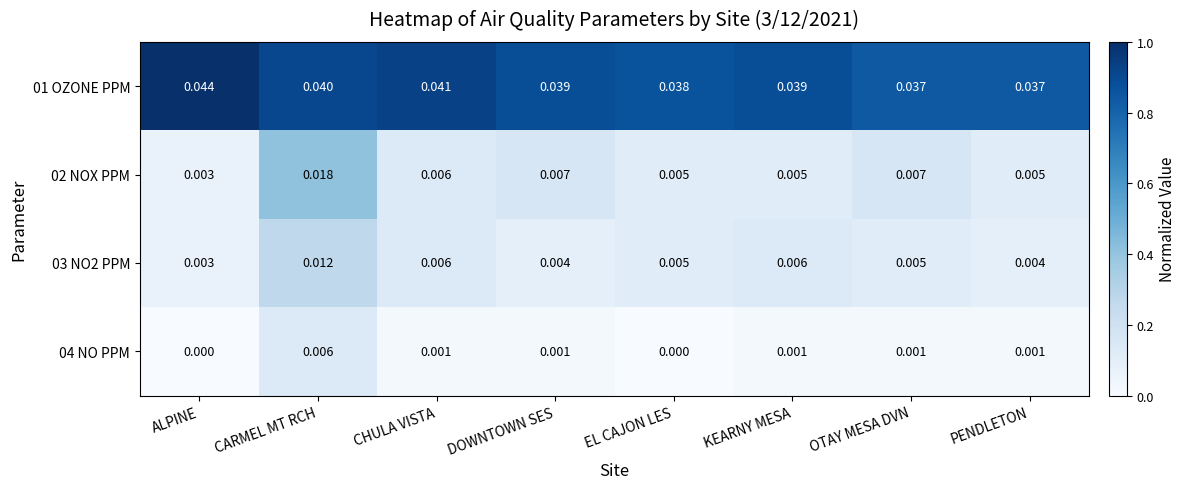

At which label does 03 NO2 PPM reach its peak?

CARMEL MT RCH